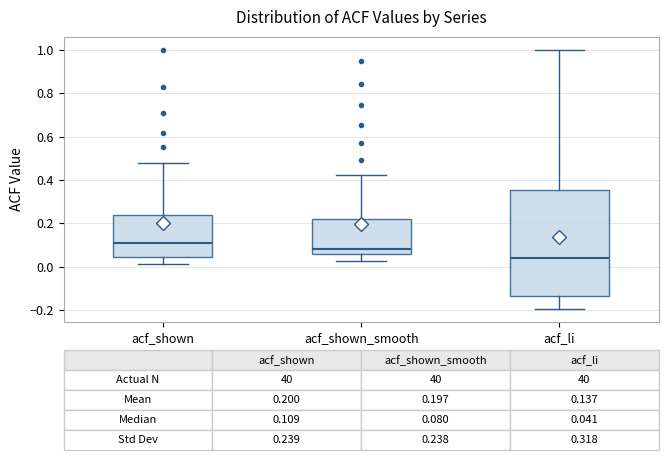

Which box has the lowest median line?

acf_li